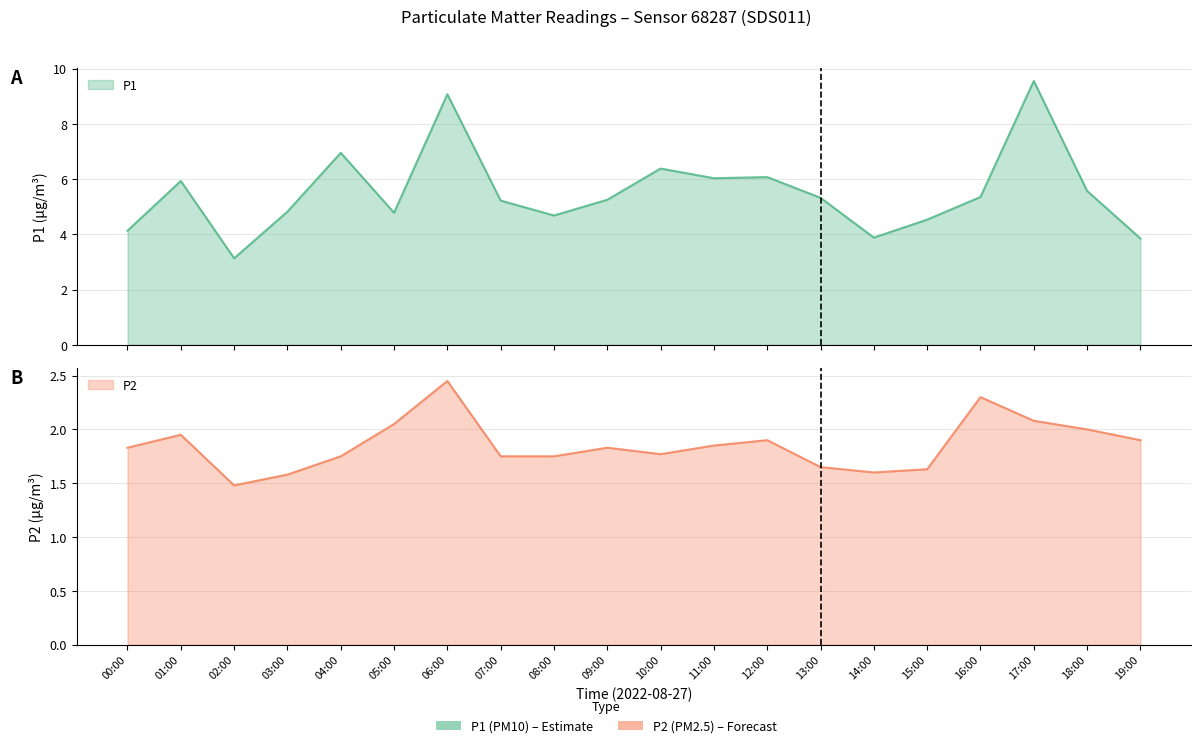

Which series has the largest range (max minus min)?

P1